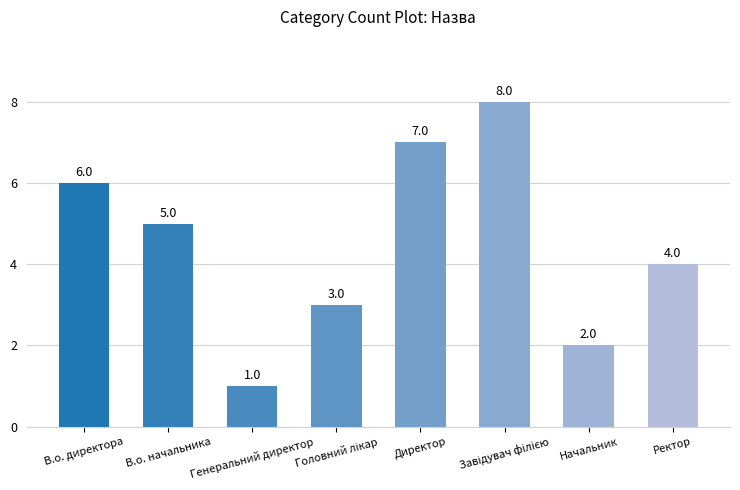

At which label is the value closest to 4?

Ректор